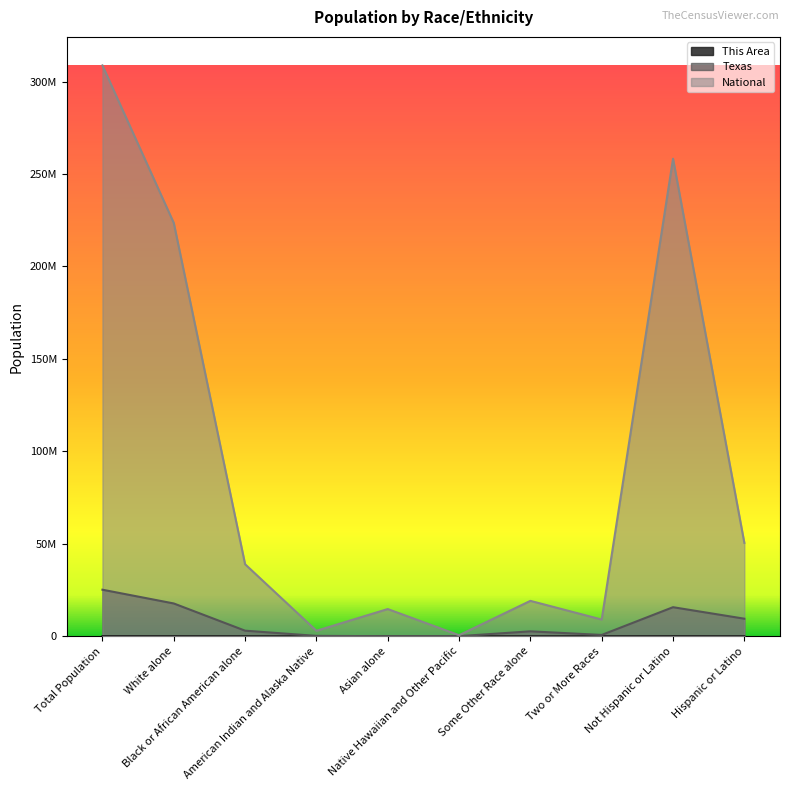

What are all the series names shown in the legend?

This Area, Texas, National